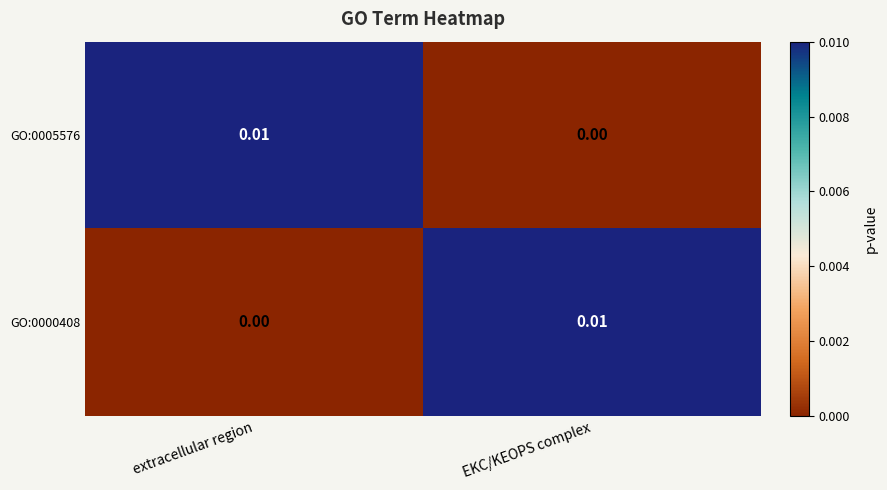

List the labels in order of GO:0000408 value, largest first.

EKC/KEOPS complex, extracellular region